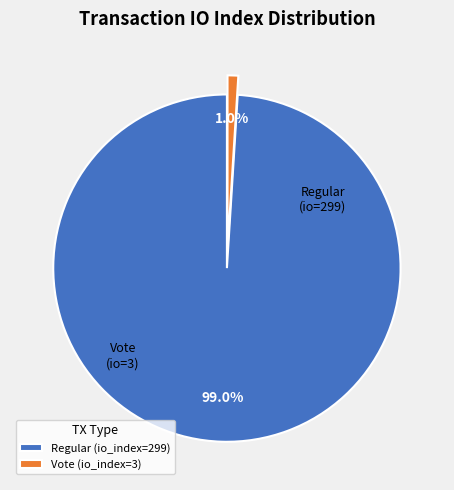

Does Vote (io_index=3) represent more than half of the total?

No